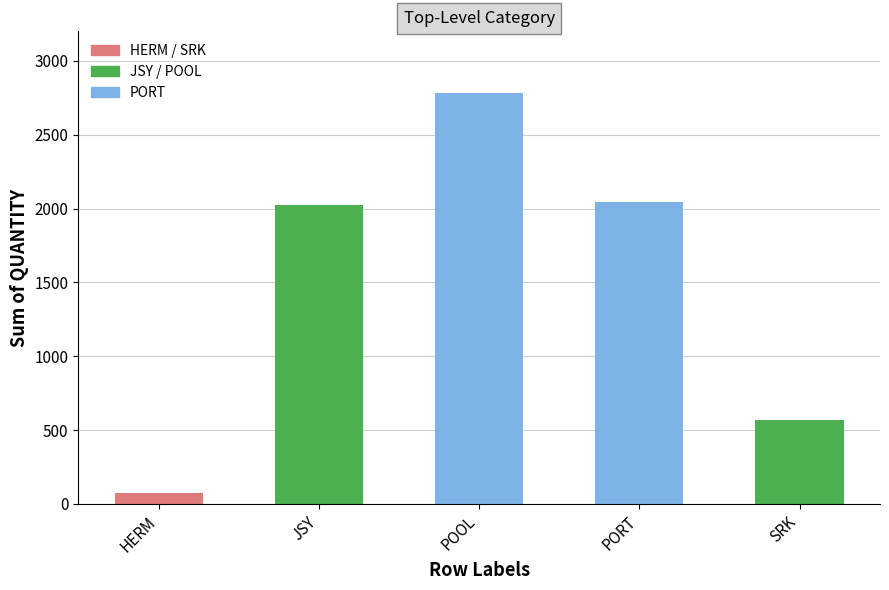

What is the label of the 2nd bar from the right?

PORT